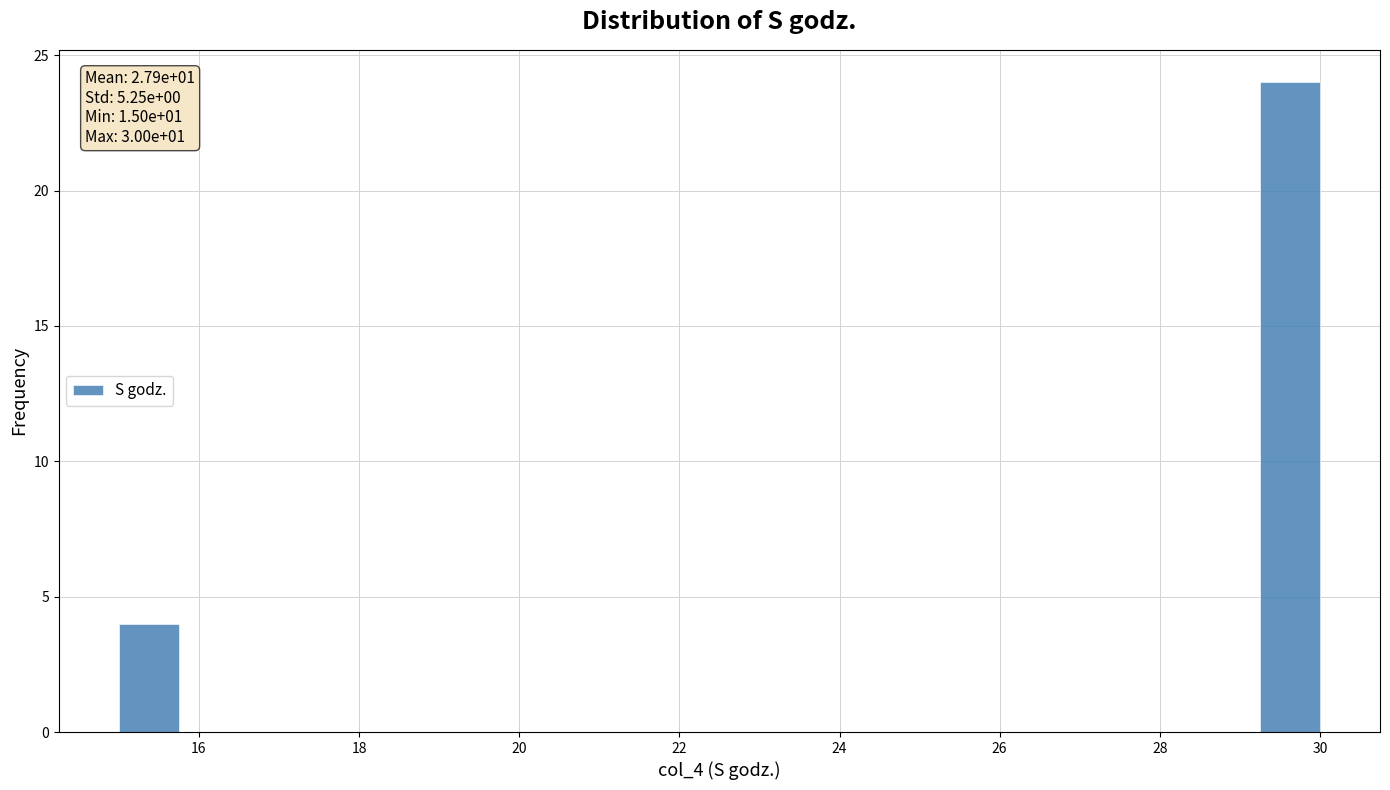

Read against the x-axis, roughly where is the centre of the tallest bar?

29.6